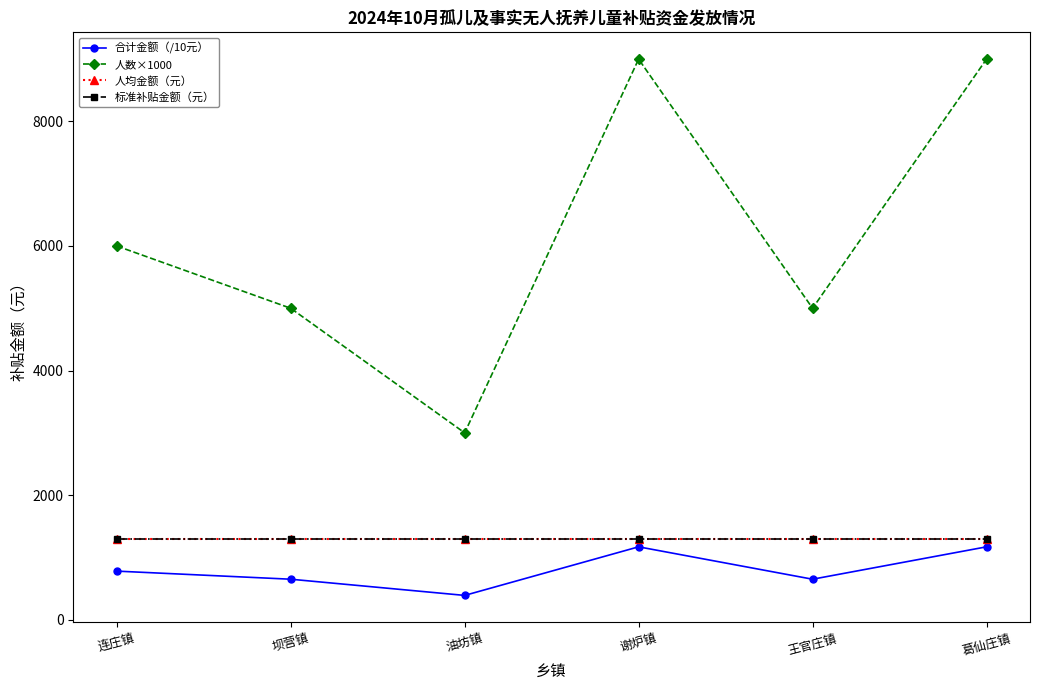

Reading right to left, list all the values displayed in this chart.

合计金额（/10元）: 1170	650	1170	390	650	780
人数×1000: 9000	5000	9000	3000	5000	6000
人均金额（元）: 1300	1300	1300	1300	1300	1300
标准补贴金额（元）: 1300	1300	1300	1300	1300	1300